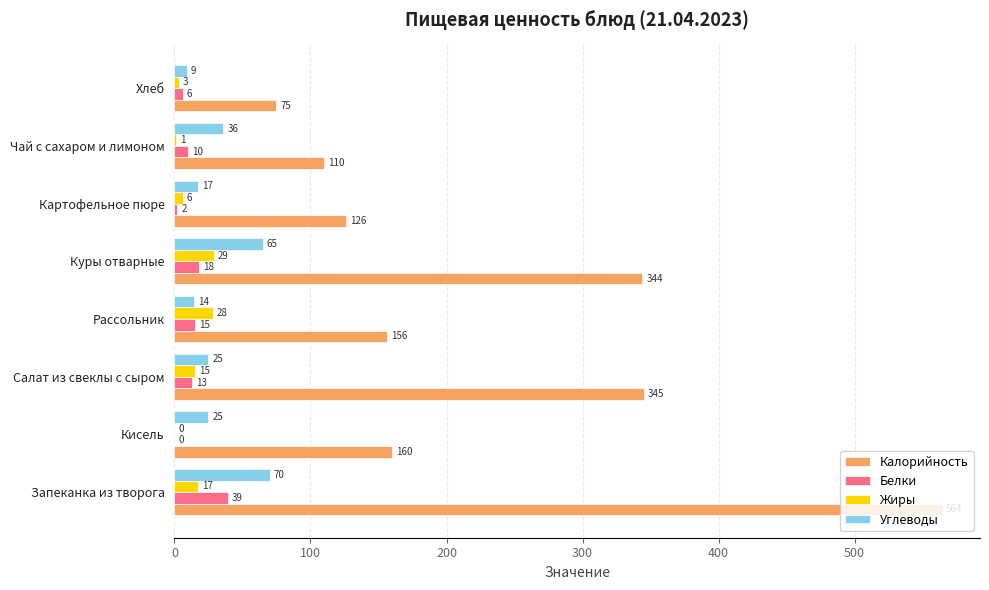

At which label does Углеводы reach its peak?

Запеканка из творога